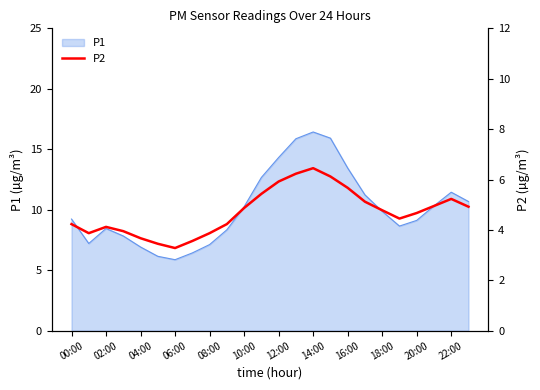

How many lines are shown in the chart?

1